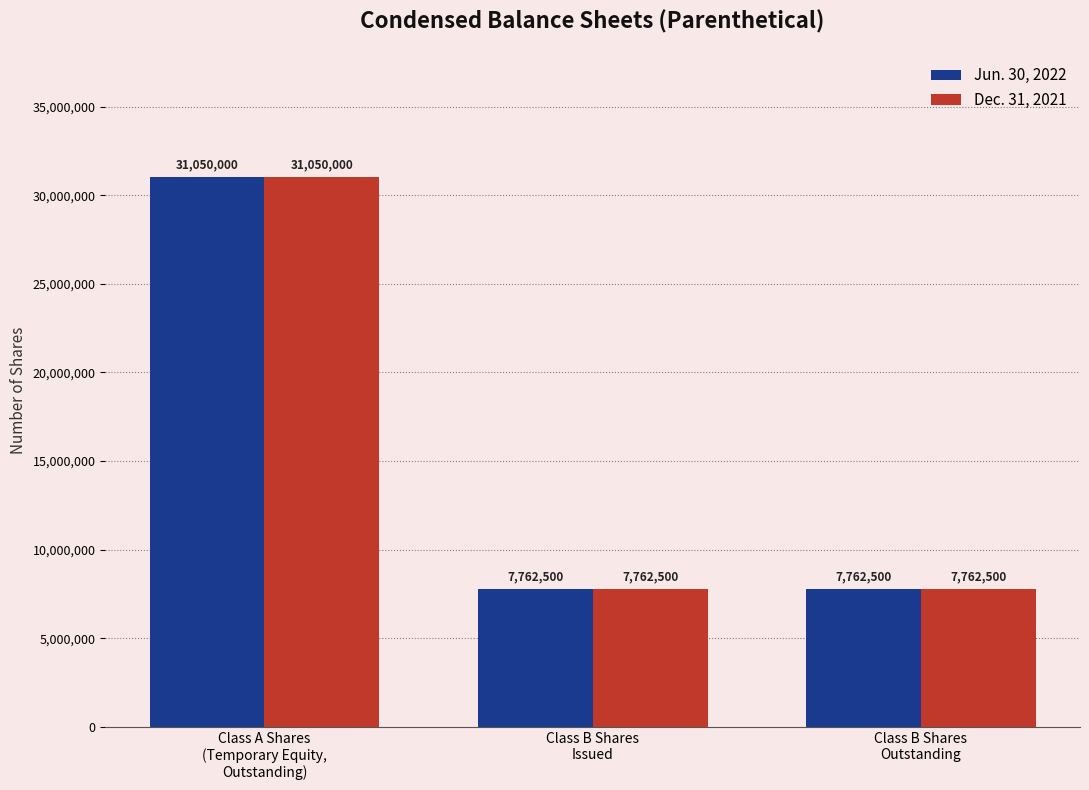

What is the sum of all Jun. 30, 2022 values?

46575000